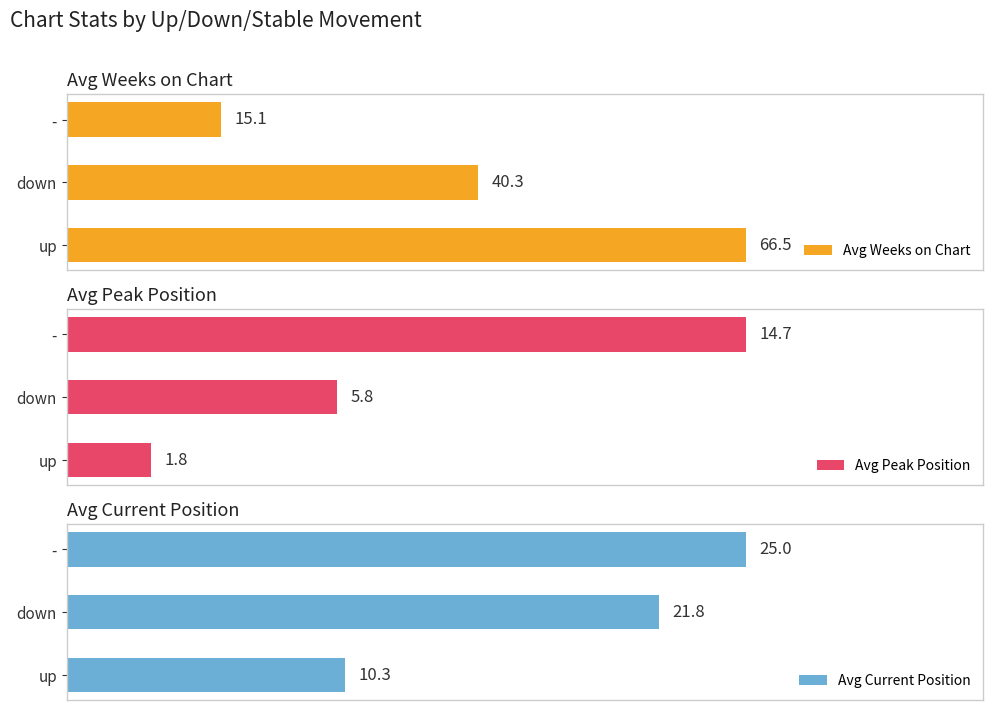

What is the minimum value for Avg Weeks on Chart?

15.1